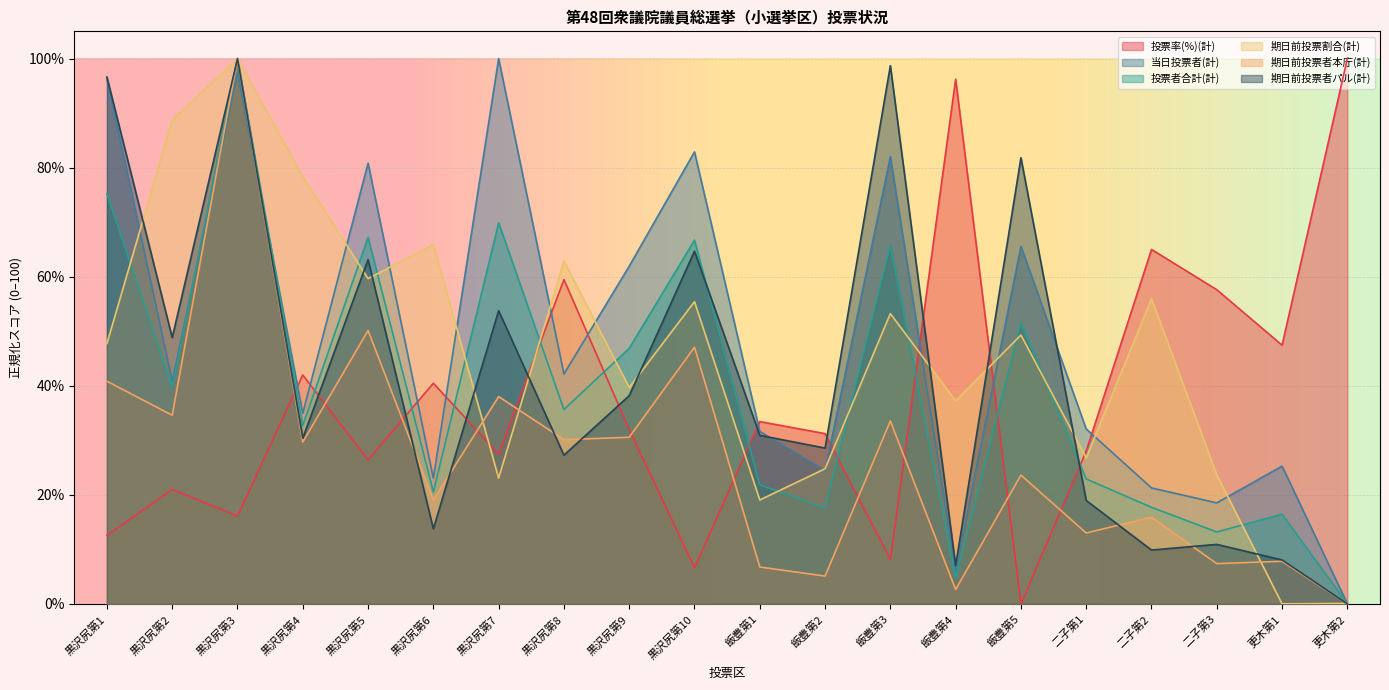

After their last crossing, which series has the higher values: 当日投票者(計) or 期日前投票割合(計)?

期日前投票割合(計)